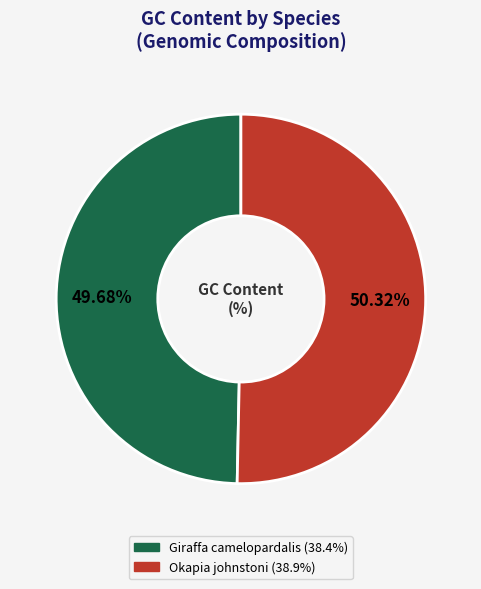

What is the largest slice in the pie chart?

Okapia johnstoni